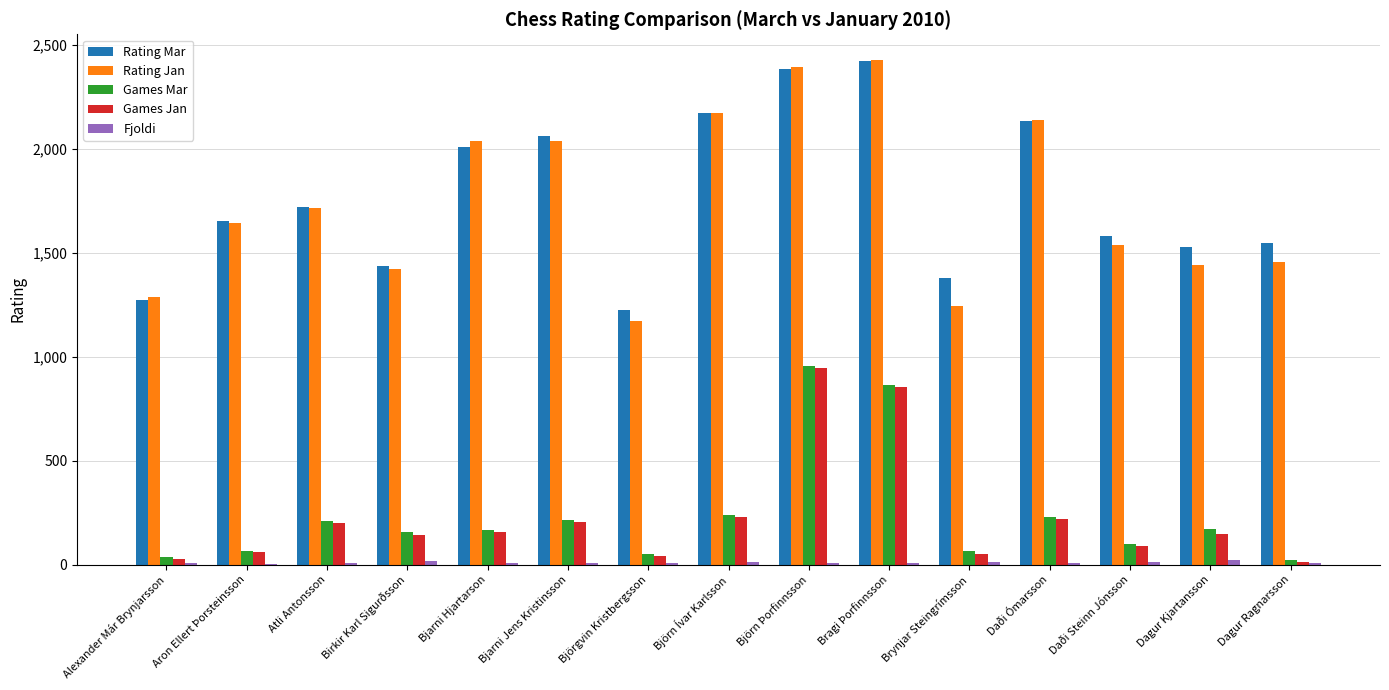

What is the maximum value for Rating Jan?

2430